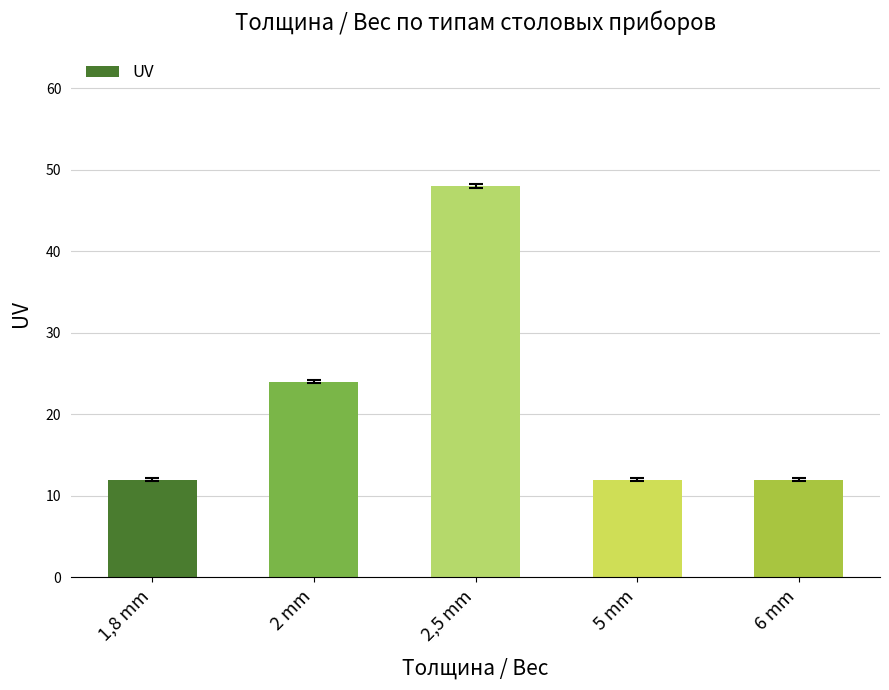

The value at 2,5 mm is 18. True or false?

False